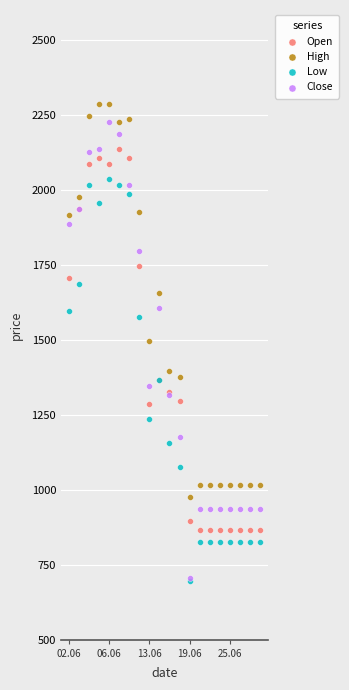

Which series reaches the maximum Y coordinate?

High